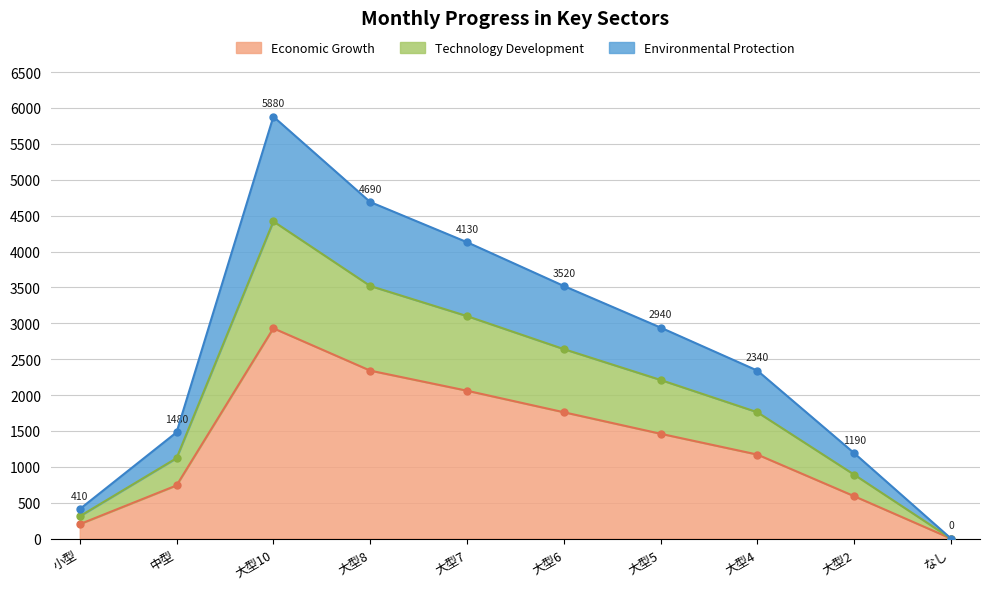

Where is Economic Growth nearest to the value 1465?

大型5